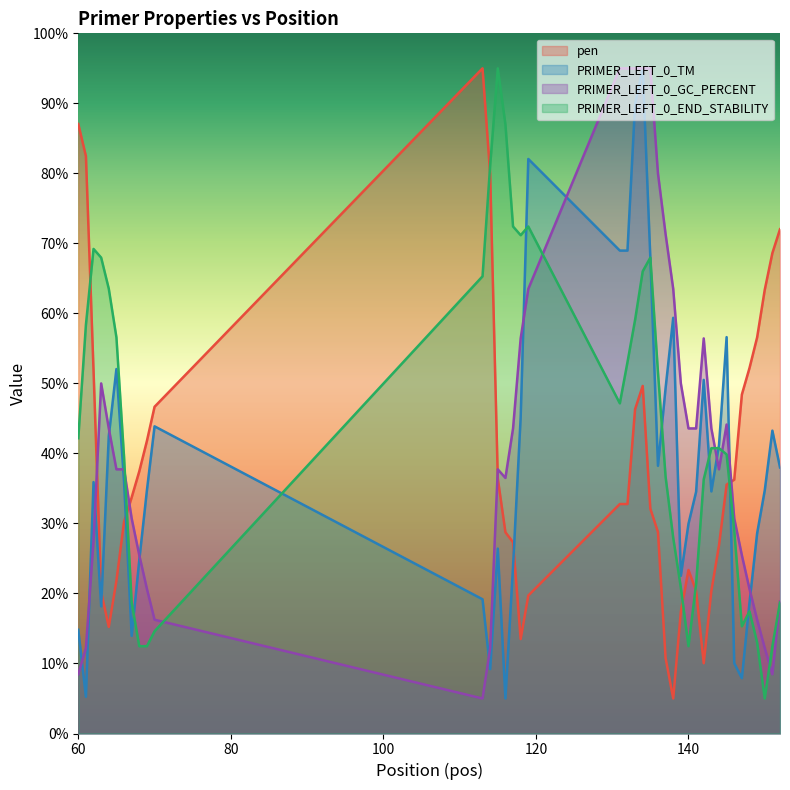

Which category has the highest value across all series?

113